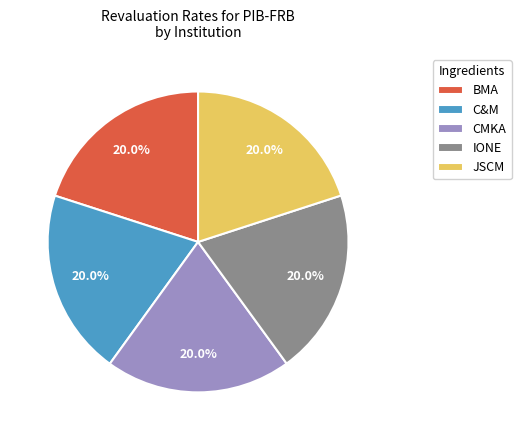

What is the ratio of the value at IONE to the value at JSCM?

1.0